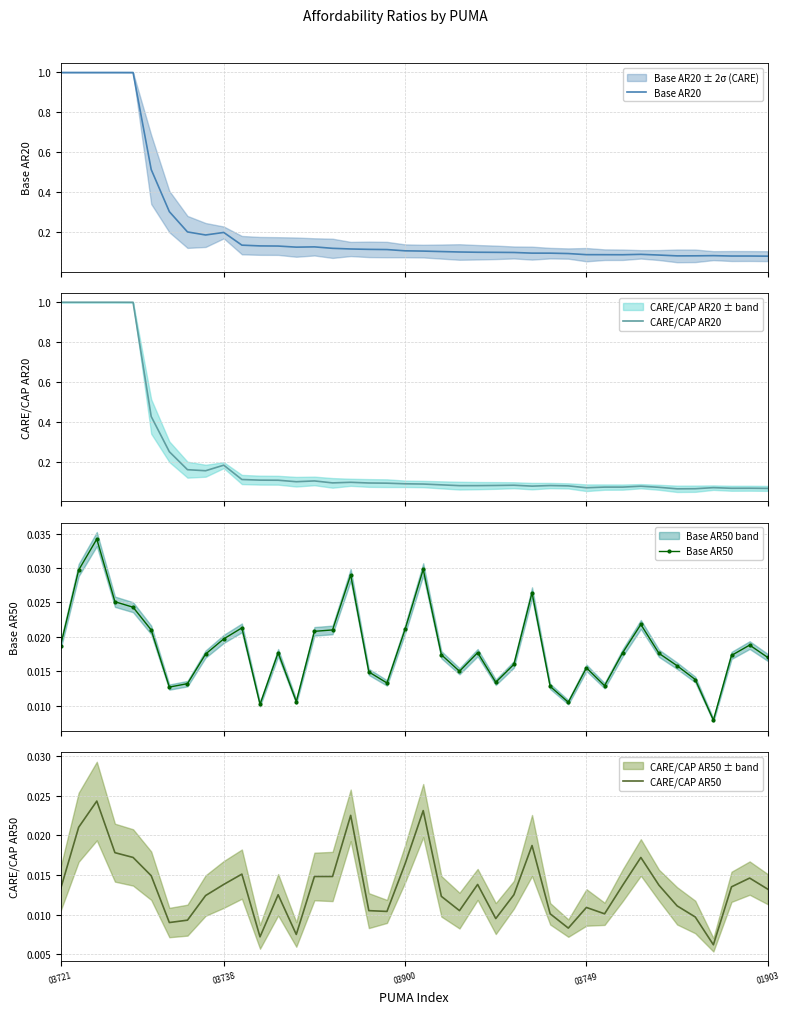

How many lines are shown in the chart?

4